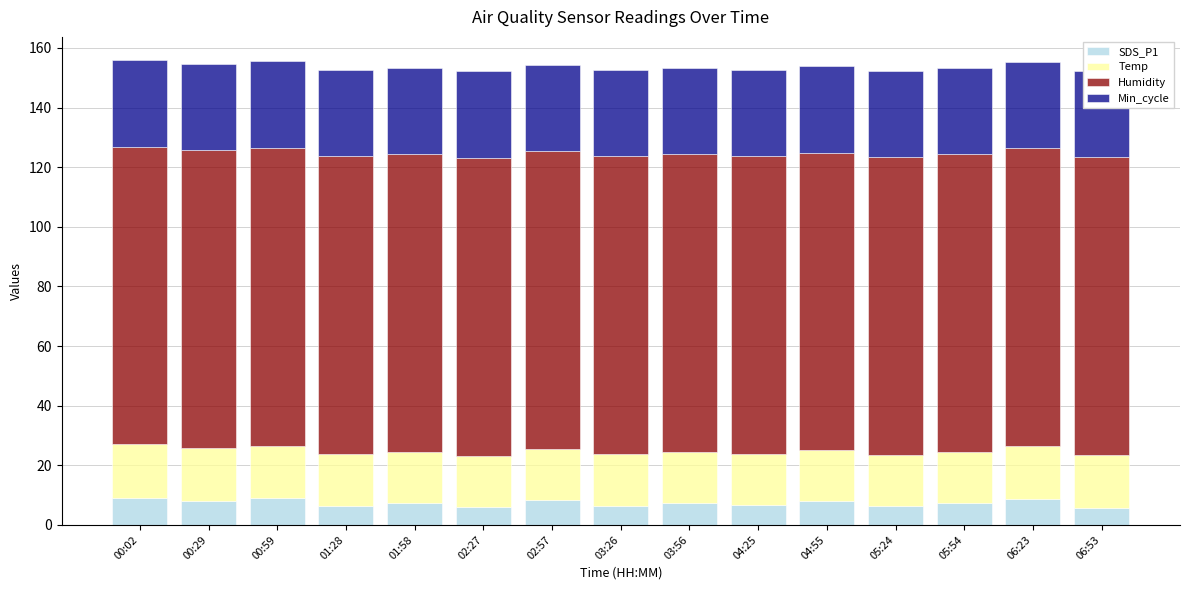

How many bars are there in total?

60